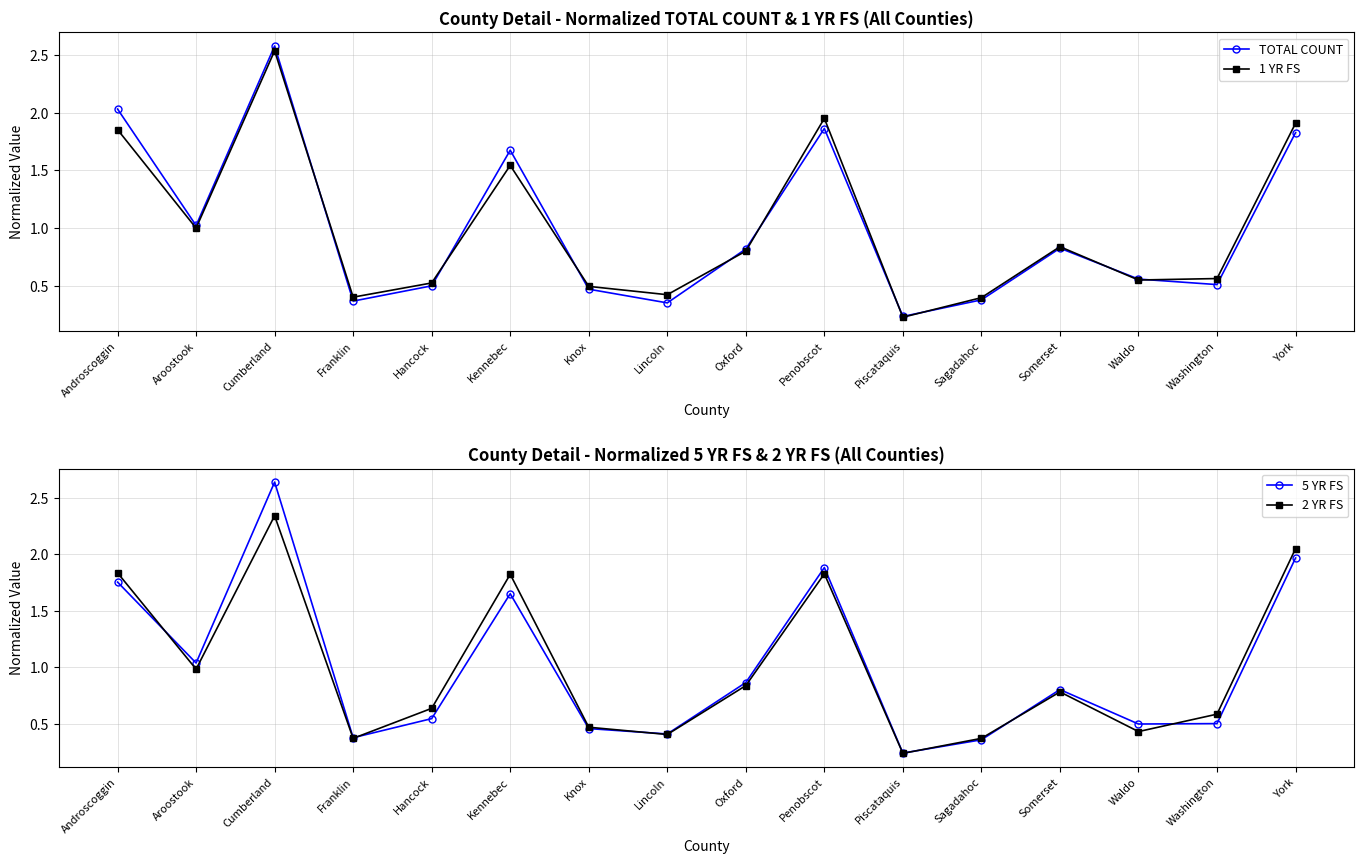

How many intersections are there between 5 YR FS and 1 YR FS?

9